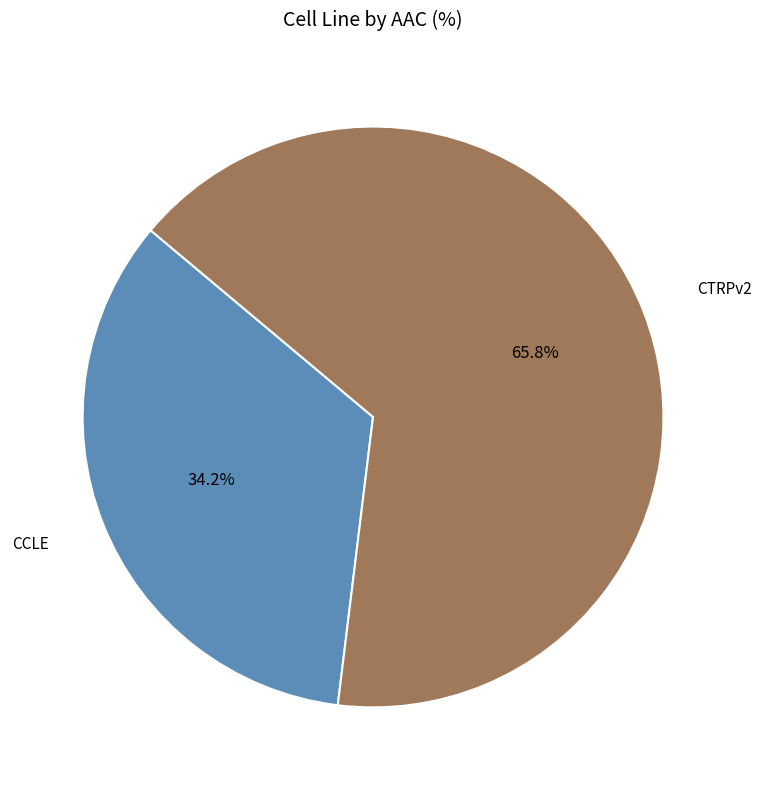

What is the largest slice in the pie chart?

CTRPv2